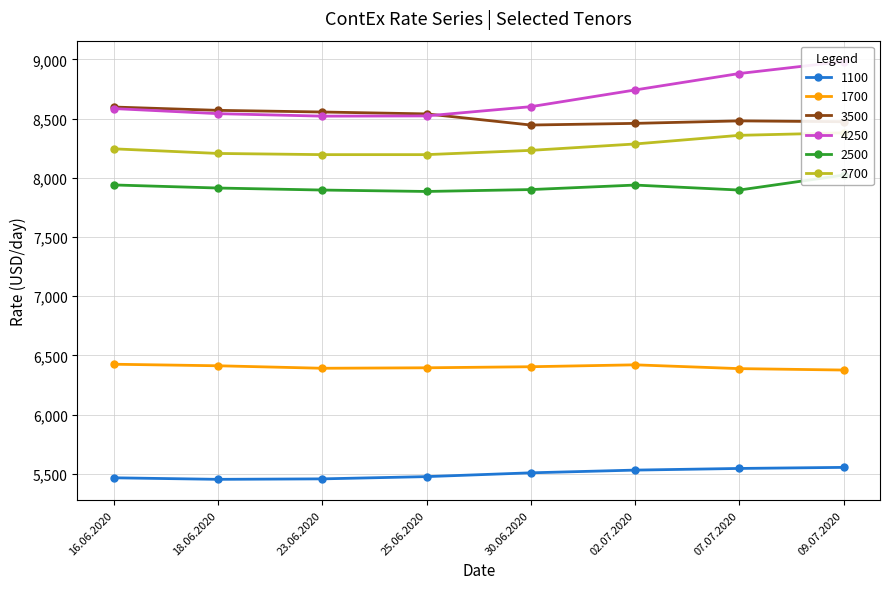

True or false: 1700 and 1100 cross at least once.

False